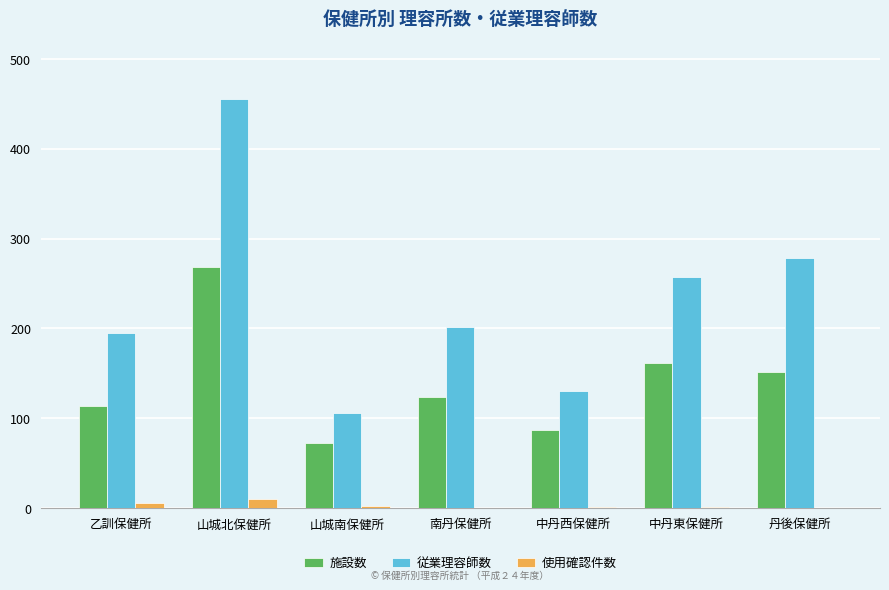

The value of 従業理容師数 at 山城北保健所 is 223. True or false?

False